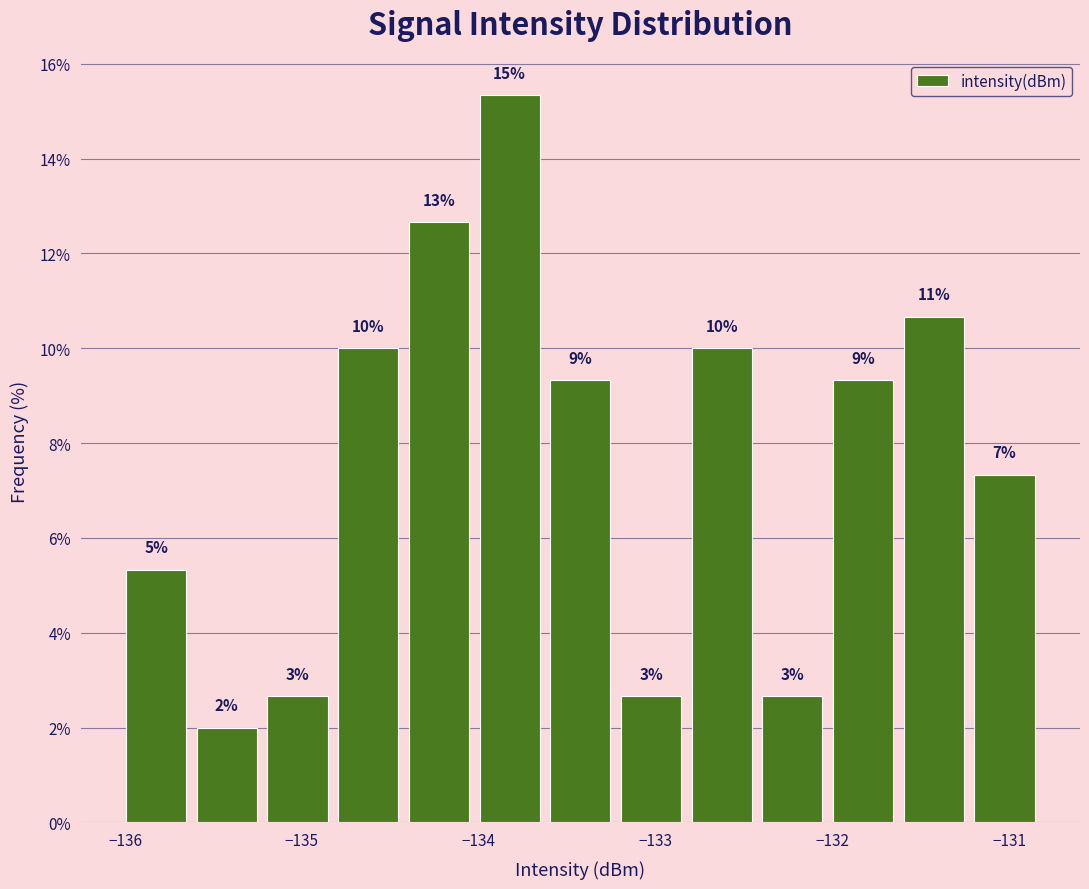

Around what value on the x-axis is the tallest bar? Give the approximate position of its centre, as read against the axis.

-133.8